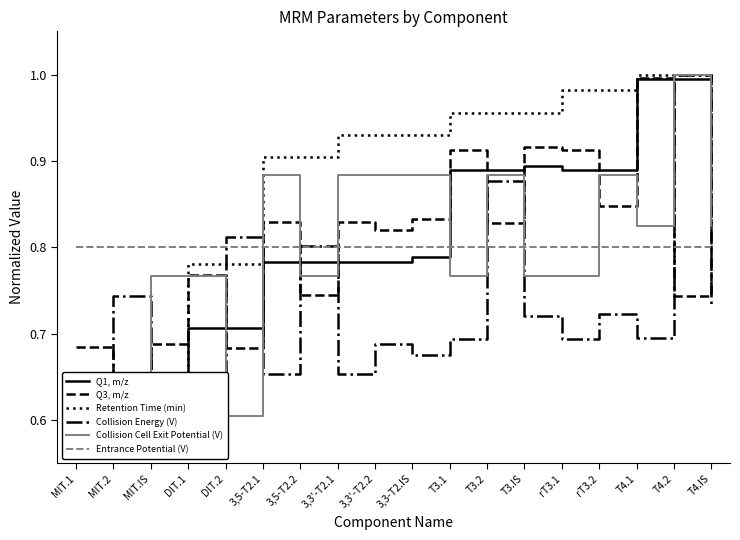

What value does the Q3, m/z series have at MIT.2?

0.6